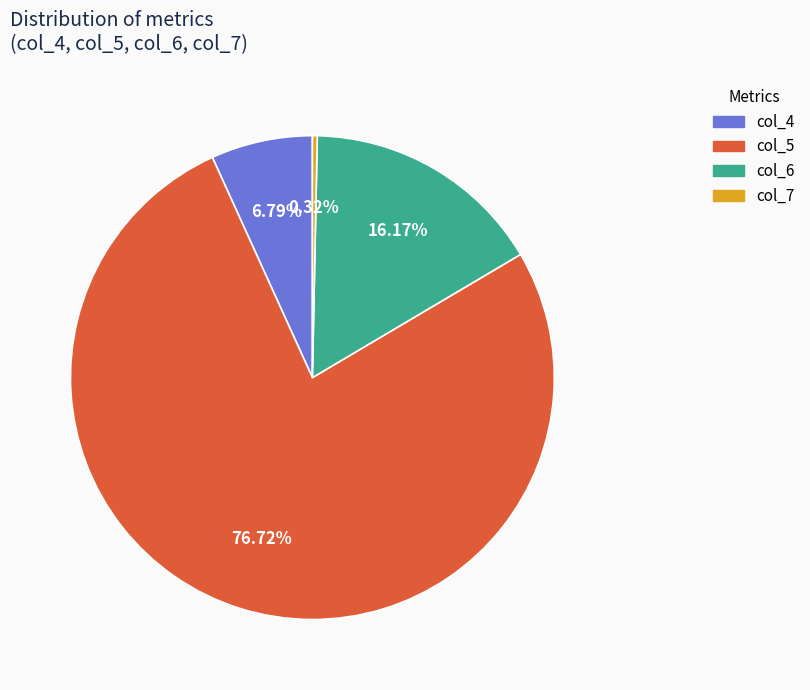

Rank the categories by value from highest to lowest.

col_5, col_6, col_4, col_7